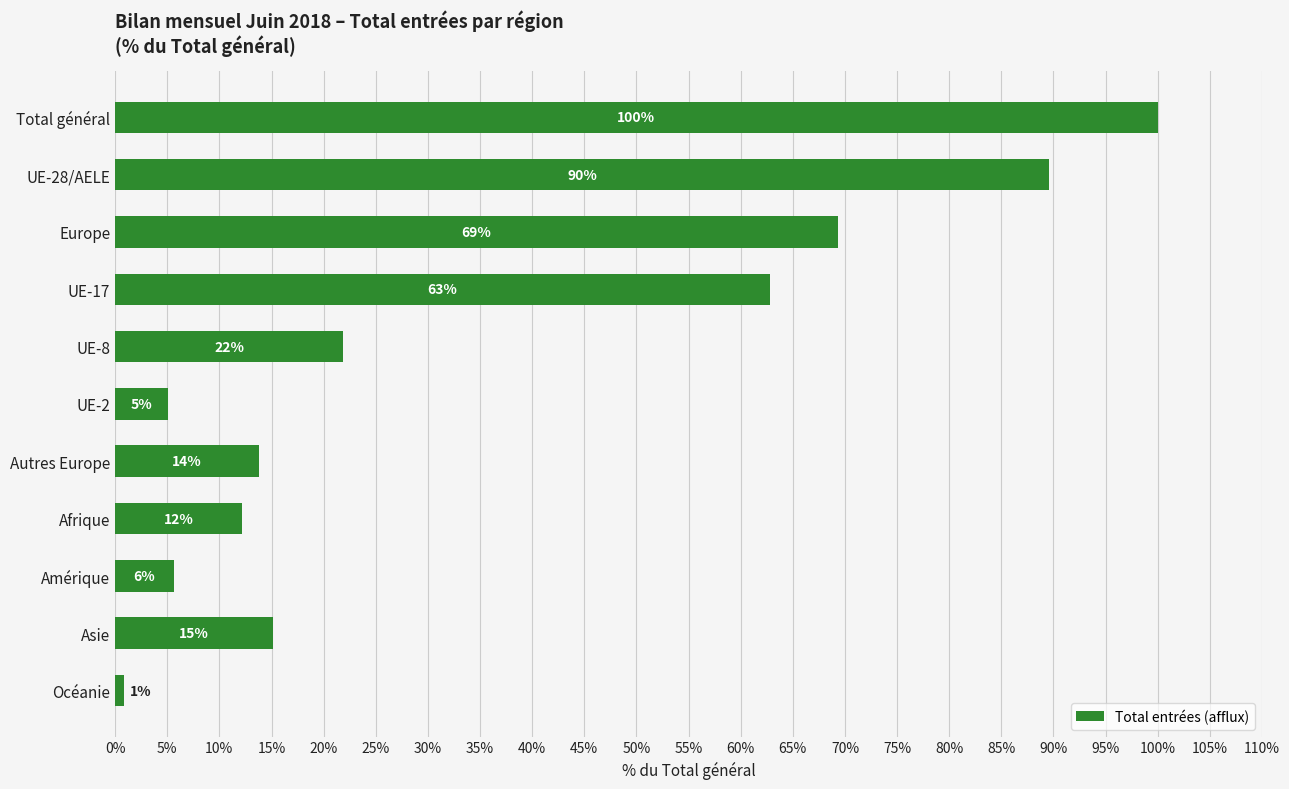

Does the chart contain any negative values?

No